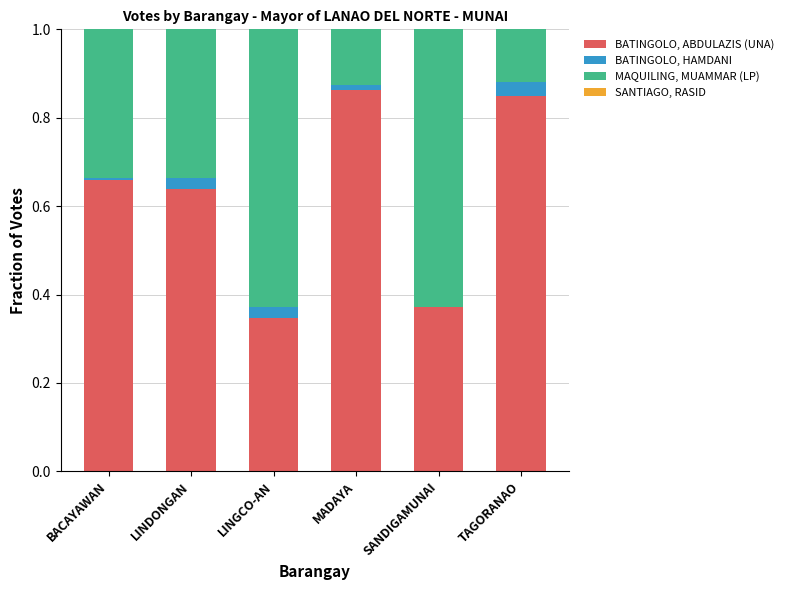

What is the sum of all BATINGOLO, ABDULAZIS (UNA) values?

3.7